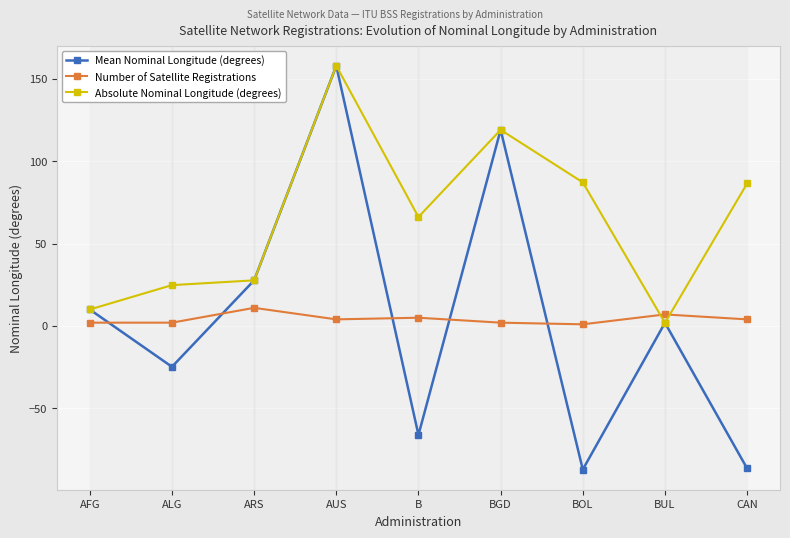

What is the greatest value displayed?

158.0